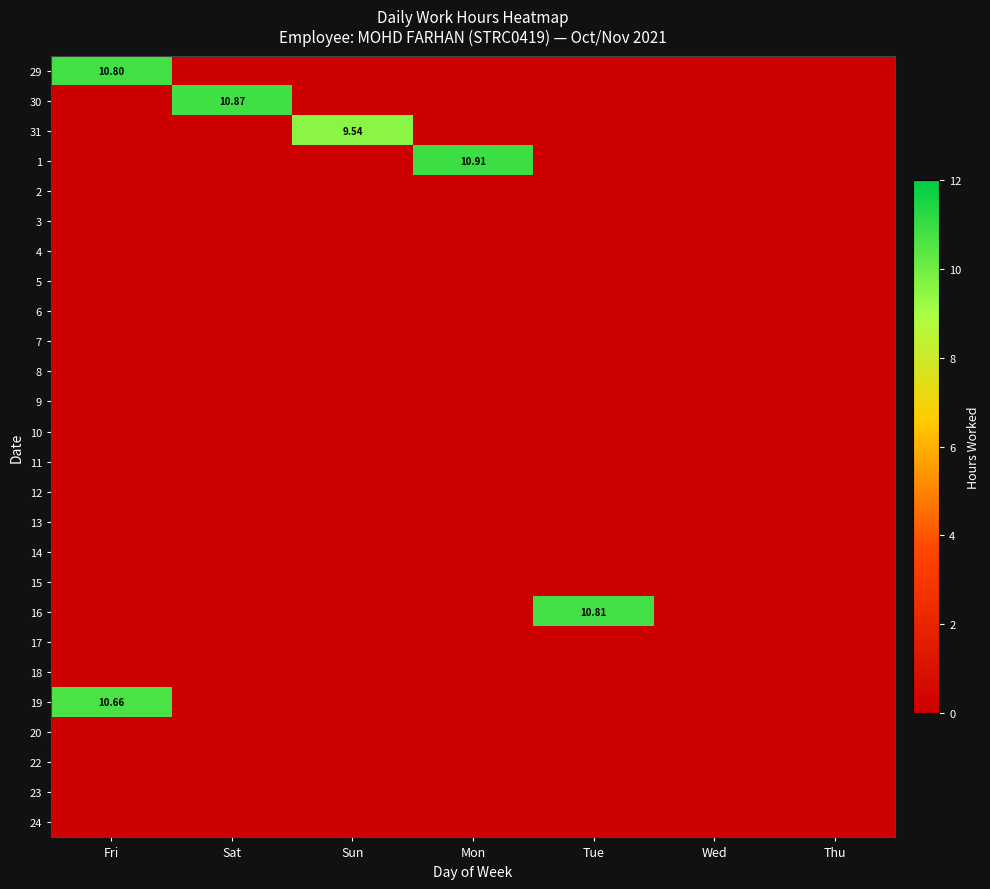

List the labels in order of 13 value, smallest first.

Fri, Sat, Sun, Mon, Tue, Wed, Thu